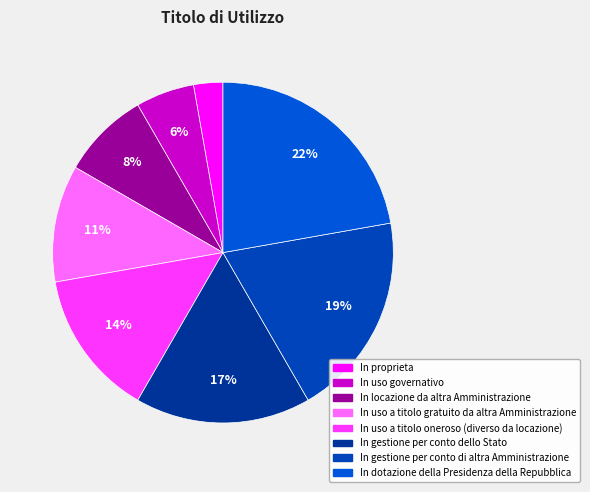

Which slice is the largest?

In dotazione della Presidenza della Repubblica